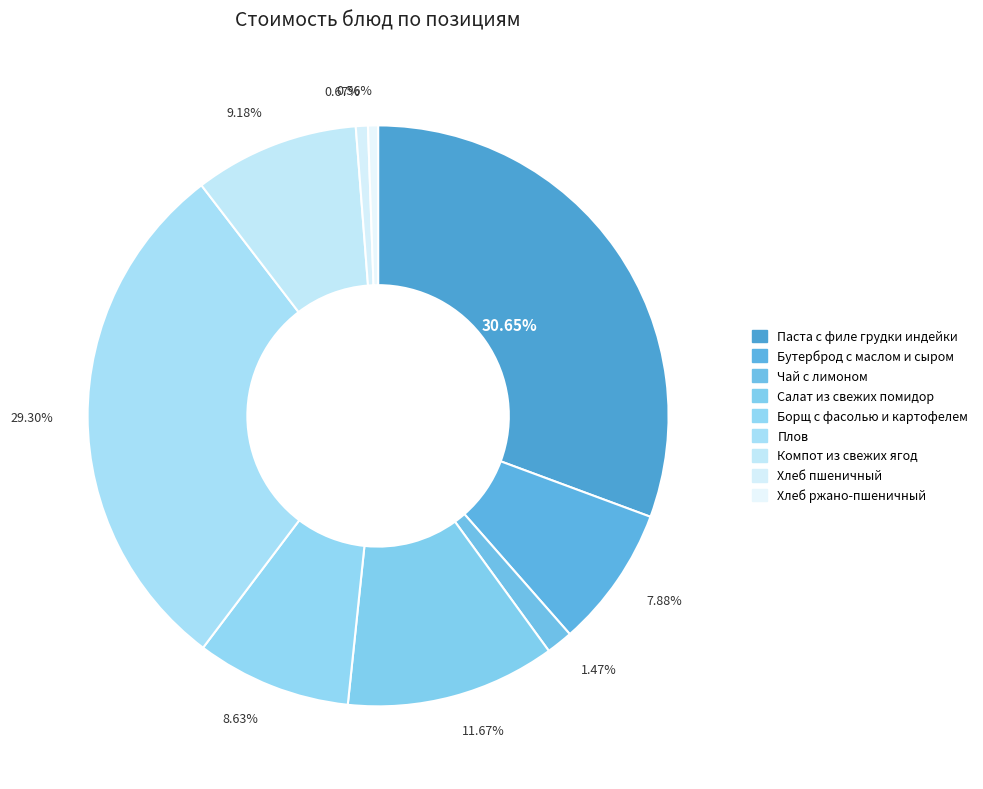

How many segments does this pie chart have?

9